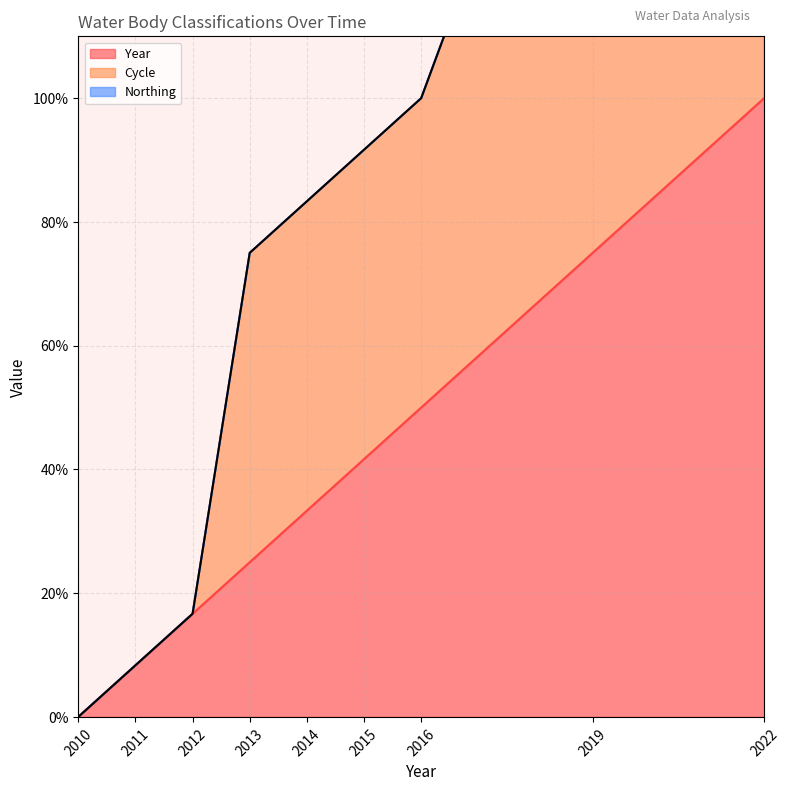

Where is Year nearest to the value 49?

2016